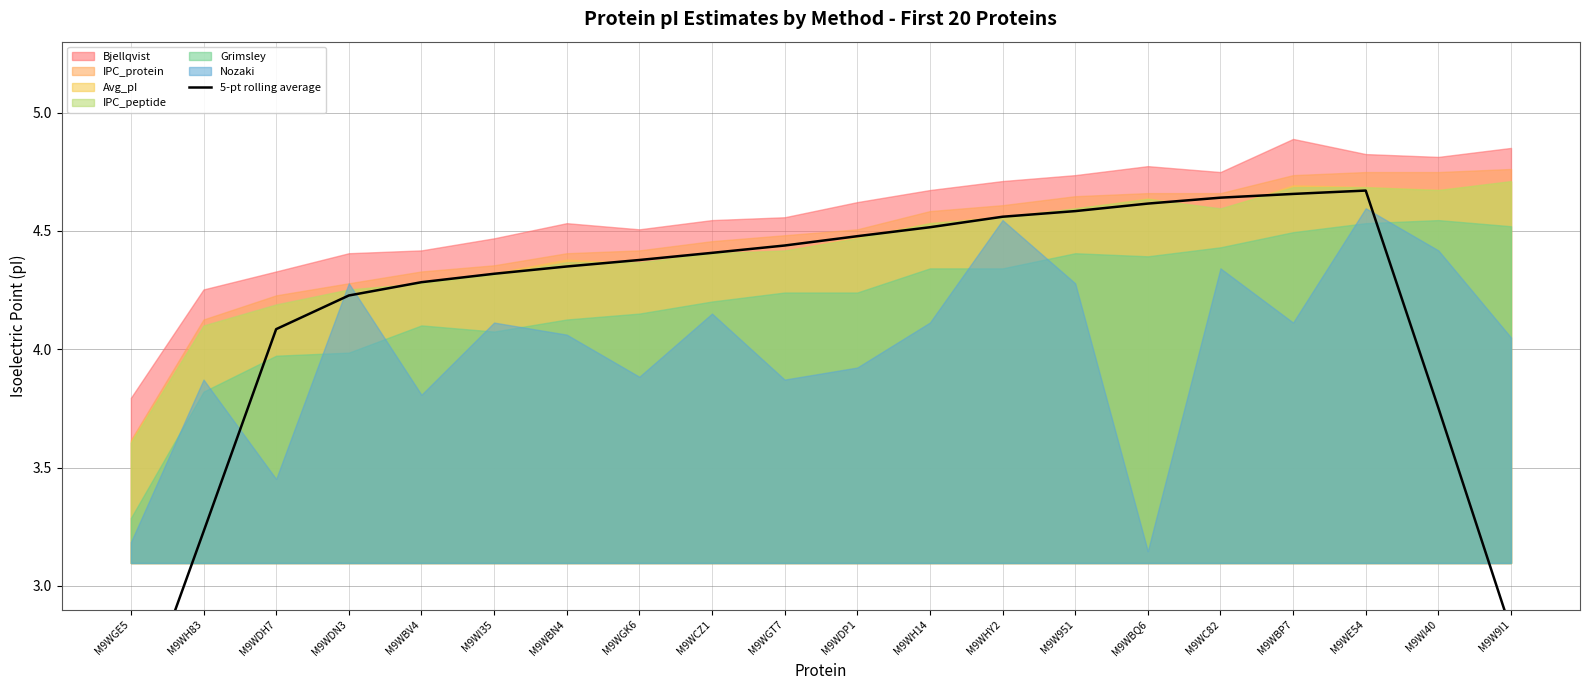

What is the label of the 5th point from the left?

M9WBV4